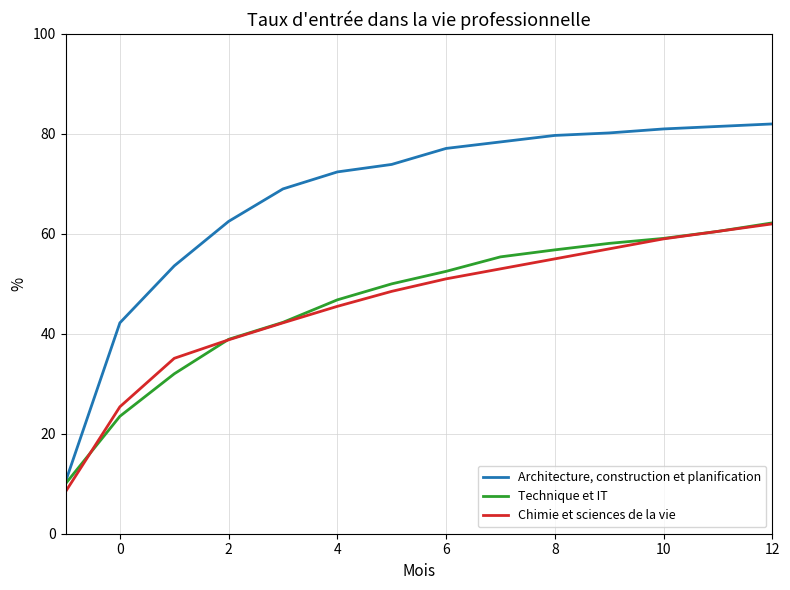

True or false: Architecture, construction et planification and Chimie et sciences de la vie cross at least once.

False